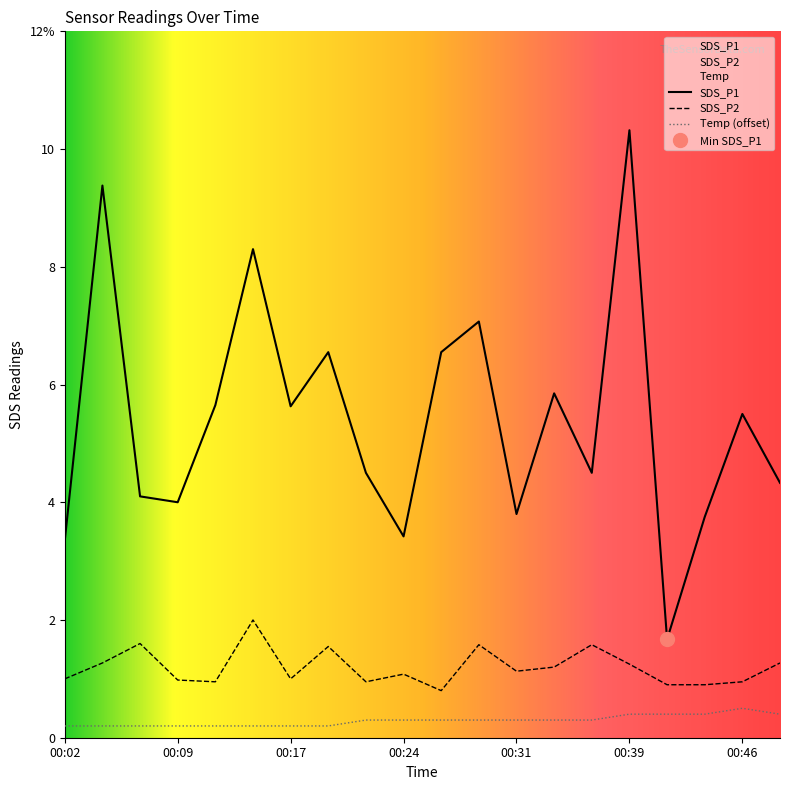

Reading right to left, list all the values displayed in this chart.

SDS_P1: 00:48=4.3	00:46=5.5	00:44=3.8	00:41=1.7	00:39=10.3	00:36=4.5	00:34=5.8	00:31=3.8	00:29=7.1	00:26=6.5	00:24=3.4	00:21=4.5	00:19=6.5	00:17=5.6	00:14=8.3	00:12=5.7	00:09=4.0	00:07=4.1	00:04=9.4	00:02=3.4
SDS_P2: 00:48=1.3	00:46=0.9	00:44=0.9	00:41=0.9	00:39=1.2	00:36=1.6	00:34=1.2	00:31=1.1	00:29=1.6	00:26=0.8	00:24=1.1	00:21=0.9	00:19=1.6	00:17=1.0	00:14=2.0	00:12=0.9	00:09=1.0	00:07=1.6	00:04=1.3	00:02=1.0
Temp: 00:48=0.4	00:46=0.5	00:44=0.4	00:41=0.4	00:39=0.4	00:36=0.3	00:34=0.3	00:31=0.3	00:29=0.3	00:26=0.3	00:24=0.3	00:21=0.3	00:19=0.2	00:17=0.2	00:14=0.2	00:12=0.2	00:09=0.2	00:07=0.2	00:04=0.2	00:02=0.2